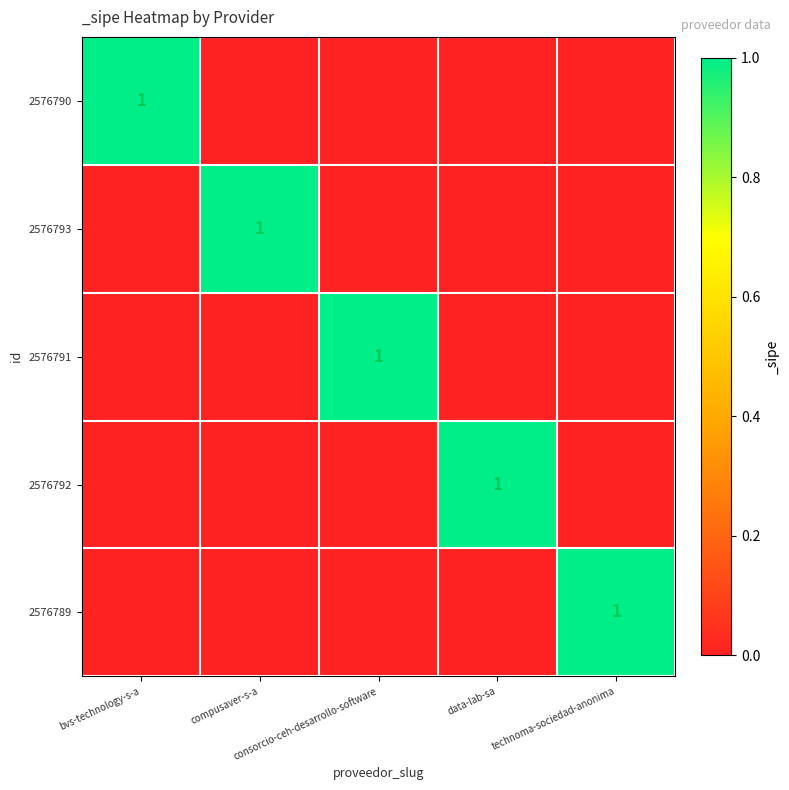

How many data points in 2576792 are above 0?

1